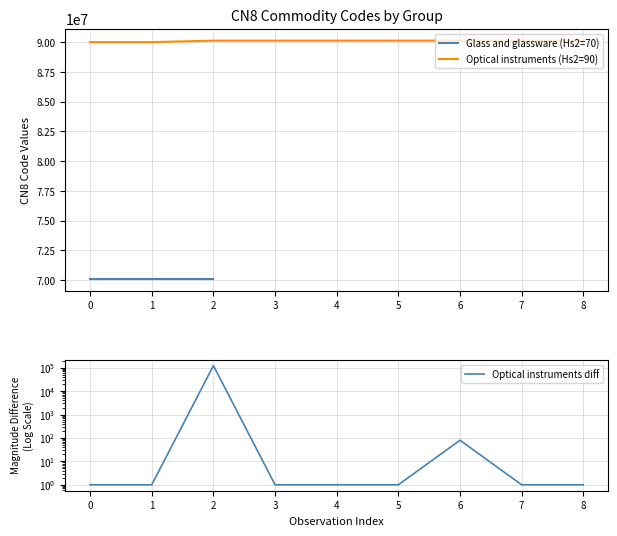

Does the chart have visible grid lines?

Yes